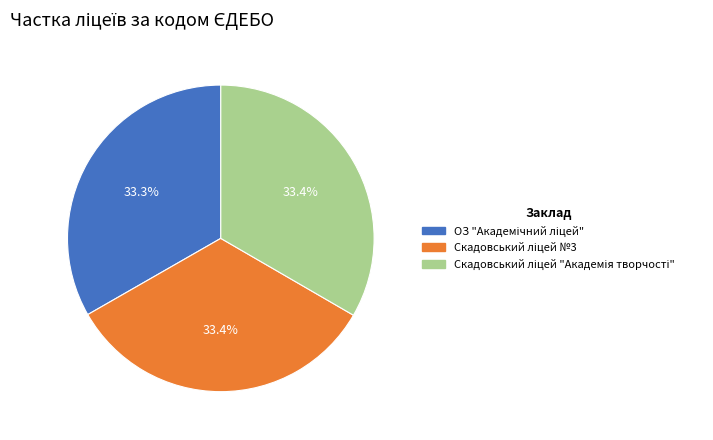

Is there a majority slice in this chart?

No